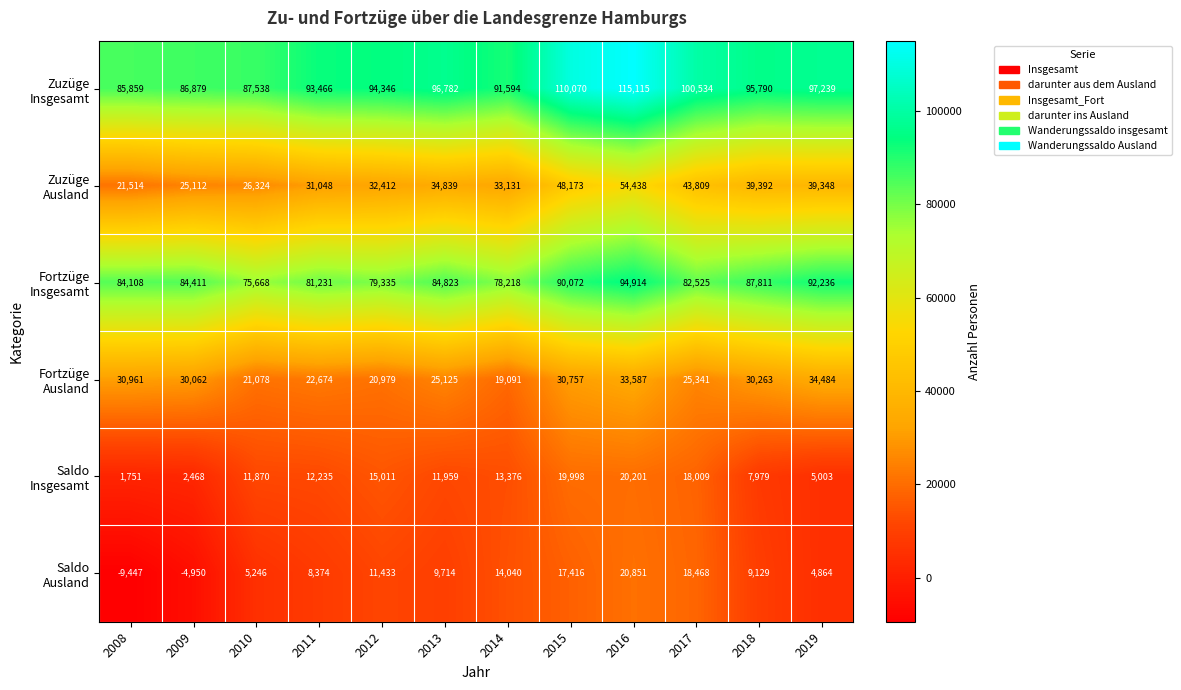

At how many categories does at least one series exceed 84783?

12